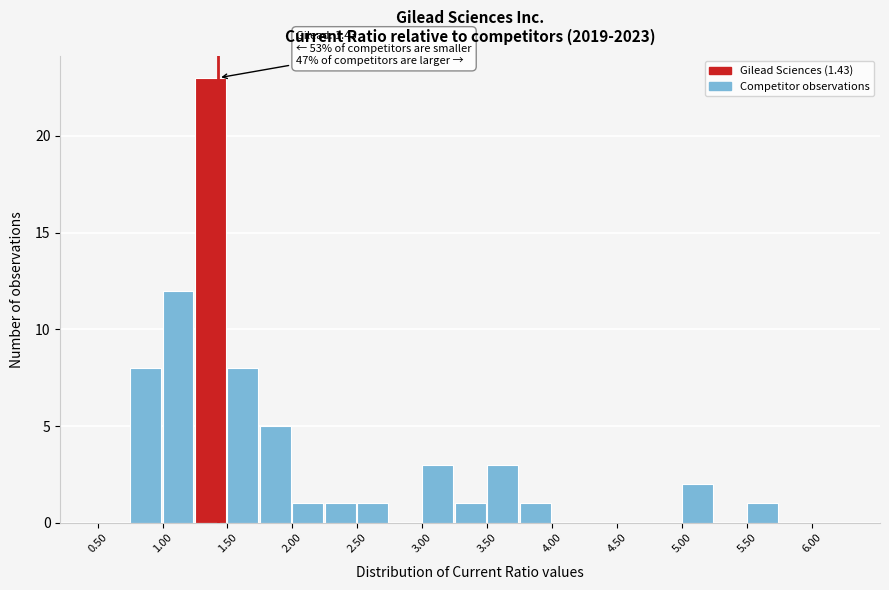

Over which range of the x-axis is the bar tallest?

1.25 to 1.50